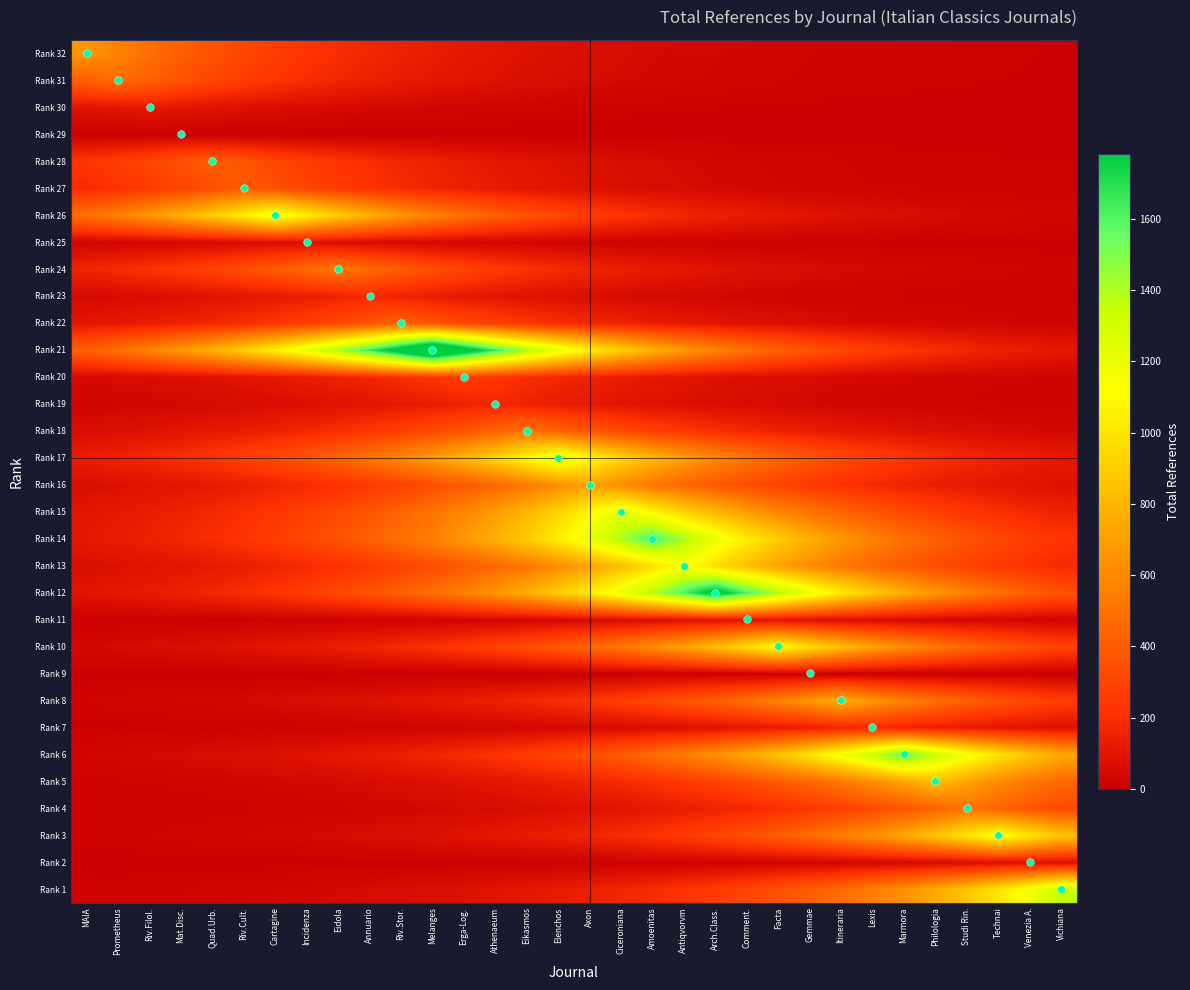

Count the number of data series in this chart.

32